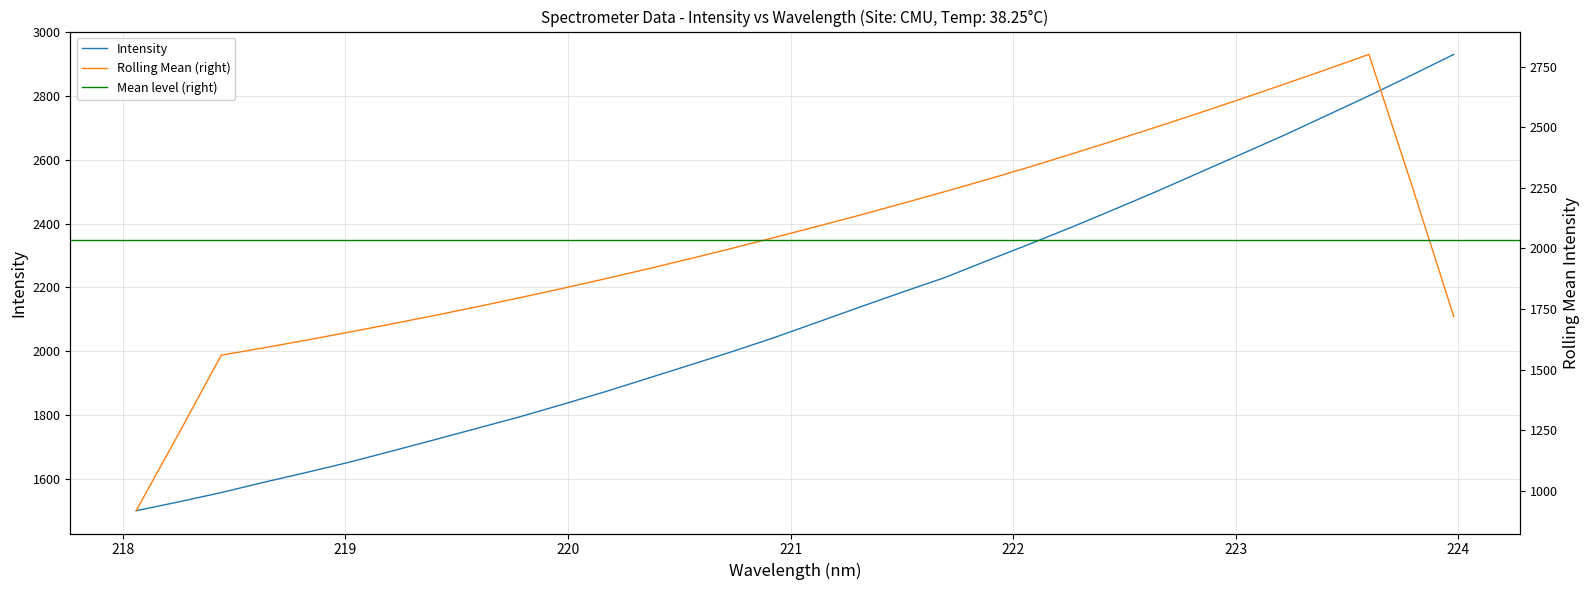

Rank the categories by value from highest to lowest.

223.9802, 223.7895, 223.5987, 223.408, 223.2172, 223.0264, 222.8355, 222.6447, 222.4538, 222.263, 222.0721, 221.8812, 221.6902, 221.4993, 221.3083, 221.1174, 220.9264, 220.7354, 220.5444, 220.3533, 220.1623, 219.9712, 219.7801, 219.589, 219.3979, 219.2067, 219.0156, 218.8244, 218.6332, 218.442, 218.2508, 218.0596